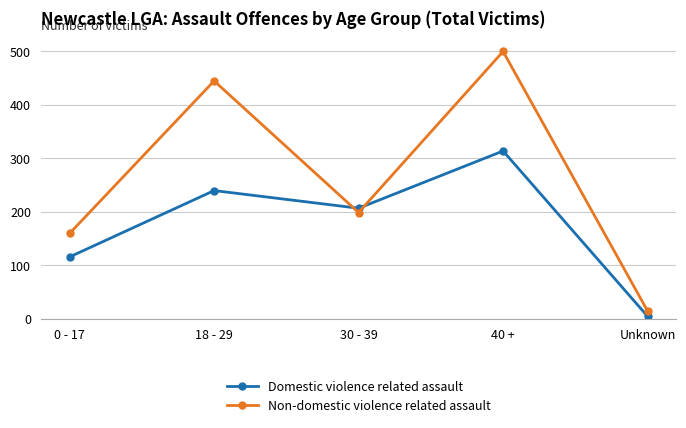

What is the sum of all Non-domestic violence related assault values?

1319